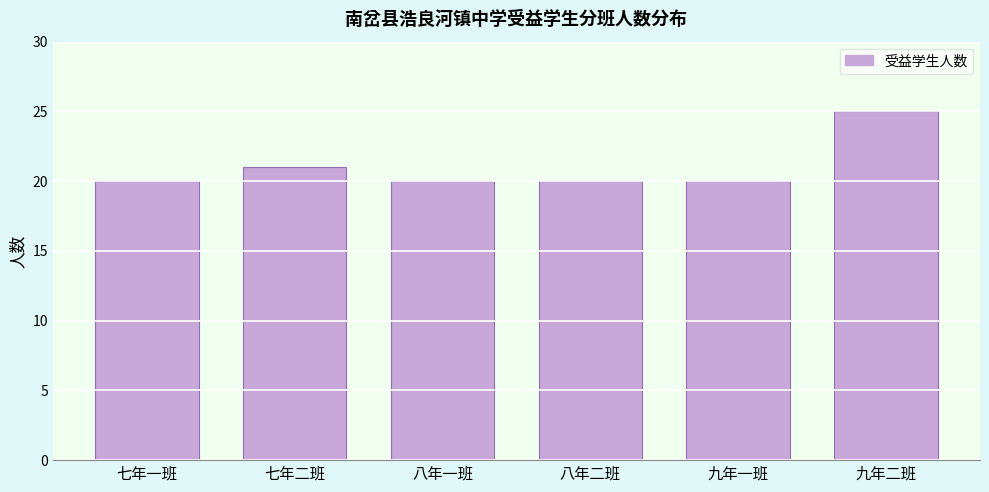

Reading left to right, extract all data points from this chart.

20	21	20	20	20	25